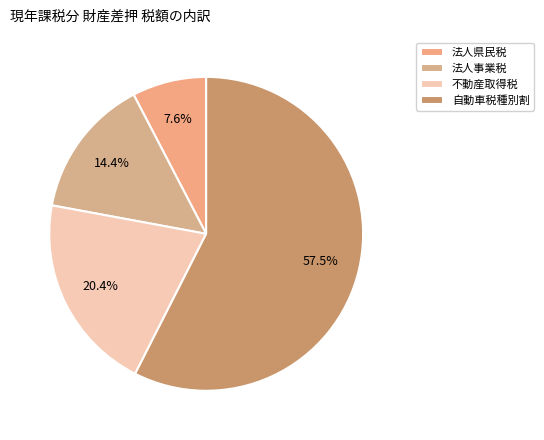

Which slice is the largest?

自動車税種別割